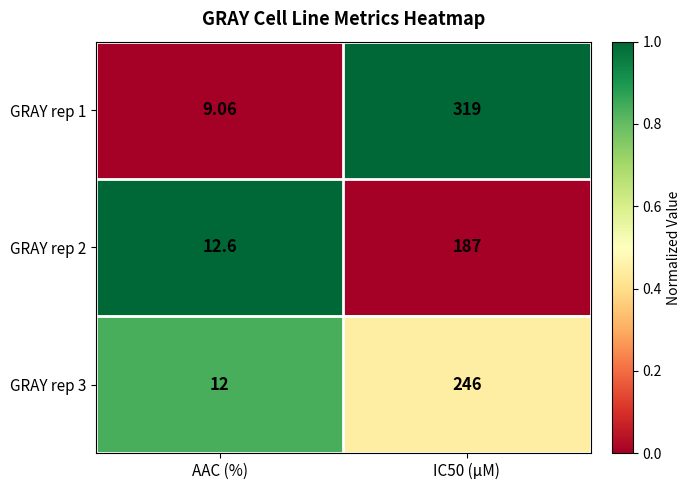

At which label does GRAY rep 2 reach its minimum?

AAC (%)